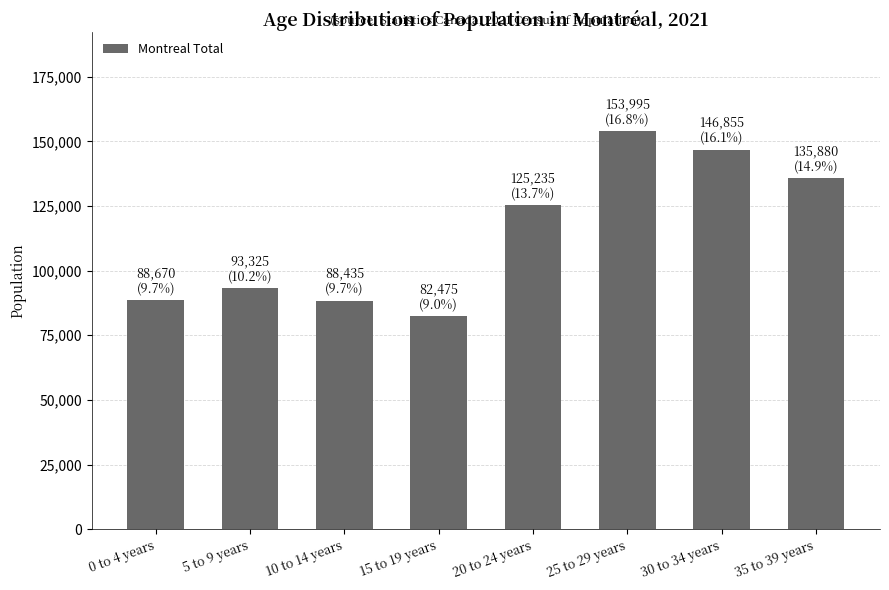

Is it true that the value at 35 to 39 years is 42415?

False